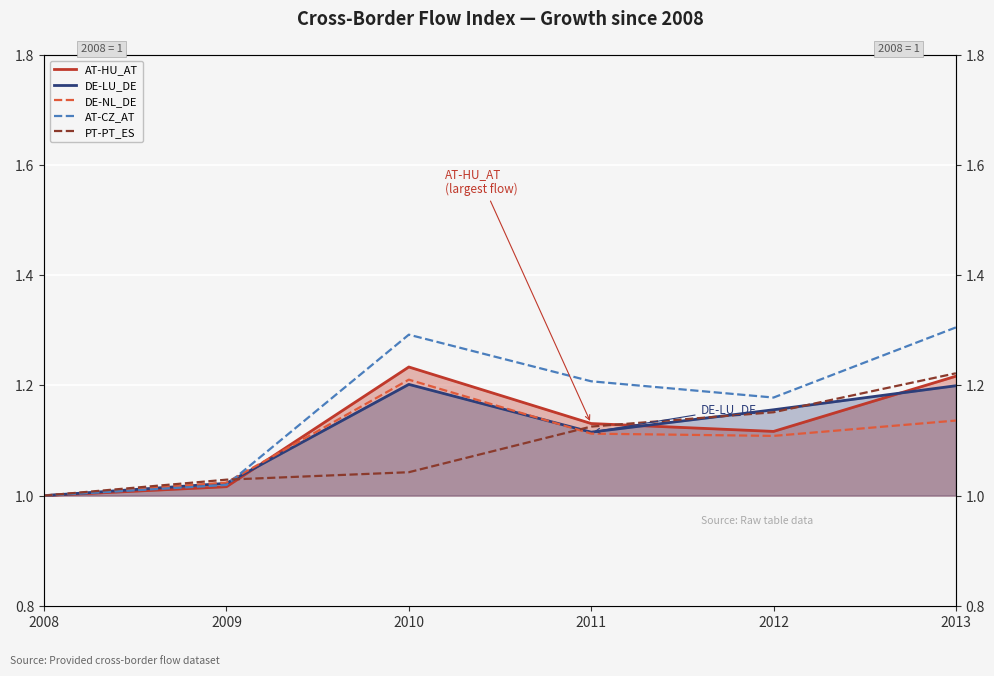

Rank the categories by DE-LU_DE value from highest to lowest.

2010, 2013, 2012, 2011, 2009, 2008